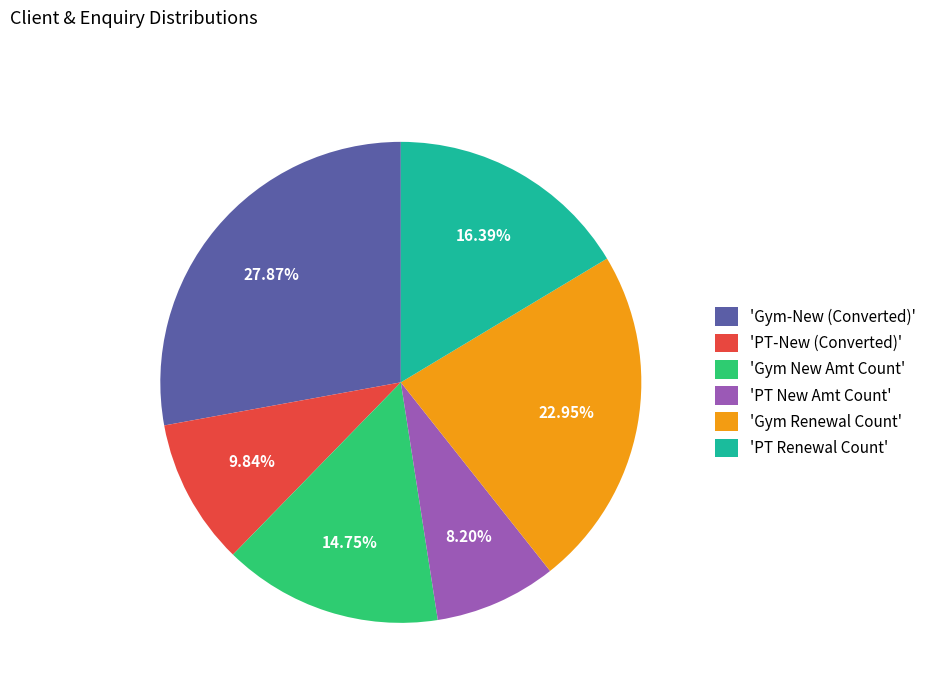

Is there a majority slice in this chart?

No